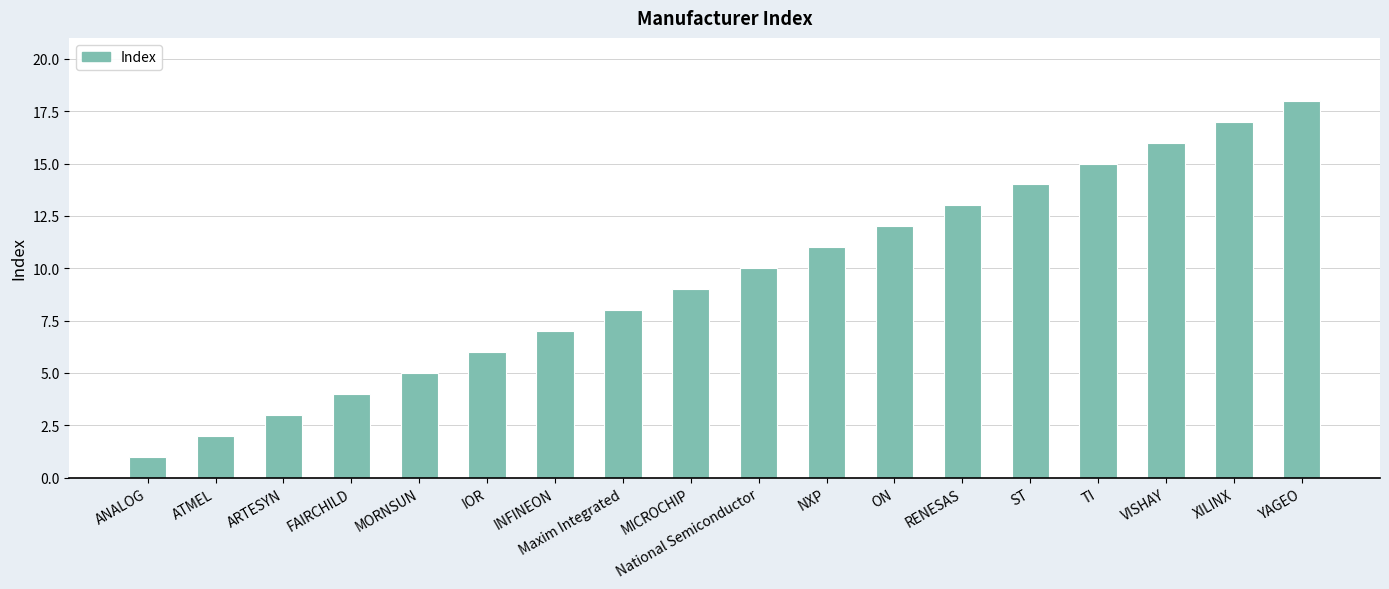

List the labels in order of value, smallest first.

ANALOG, ATMEL, ARTESYN, FAIRCHILD, MORNSUN, IOR, INFINEON, Maxim Integrated, MICROCHIP, National Semiconductor, NXP, ON, RENESAS, ST, TI, VISHAY, XILINX, YAGEO